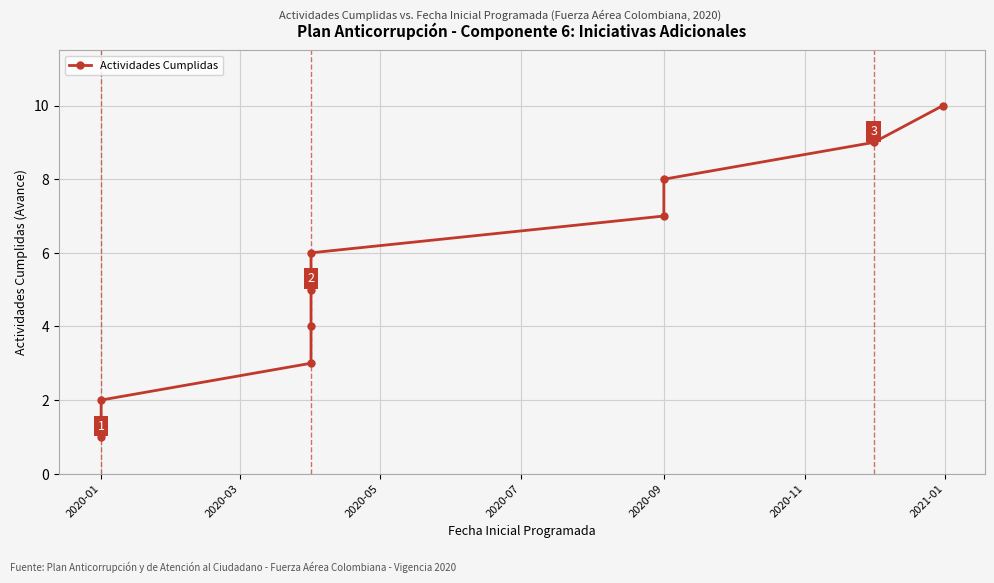

Is it true that the value at 2020-05 is 1?

False